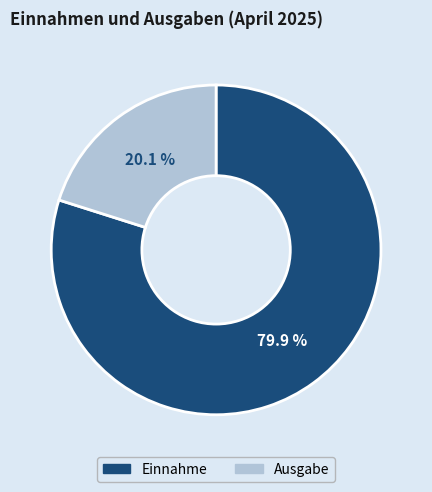

Is it true that Ausgabe is 20% of the pie?

True